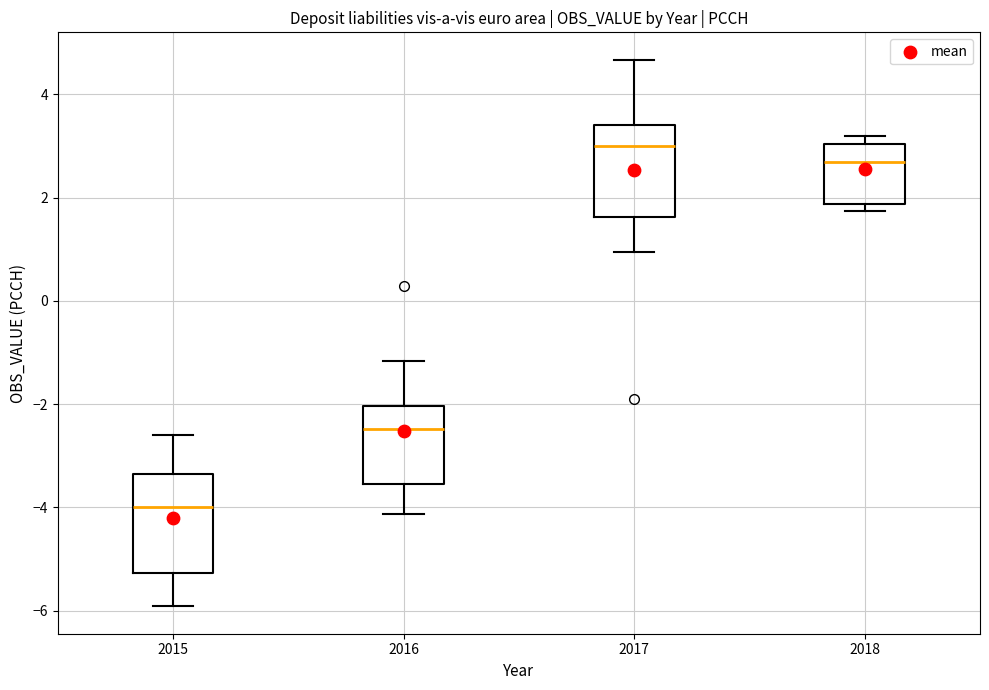

Reading left to right, read every box against the y-axis: the position of its median line, the range the box covers, and the ends of its whiskers. The values are not printed on the chart, so give them approximately, as read against the axis.

2015: median -4.0, box -5.2 to -3.4, whiskers -6.0 to -2.6
2016: median -2.4, box -3.6 to -2.0, whiskers -4.2 to -1.2
2017: median 3.0, box 1.6 to 3.4, whiskers 1.0 to 4.6
2018: median 2.6, box 1.8 to 3.0, whiskers 1.8 (just below the box's lower edge) to 3.2